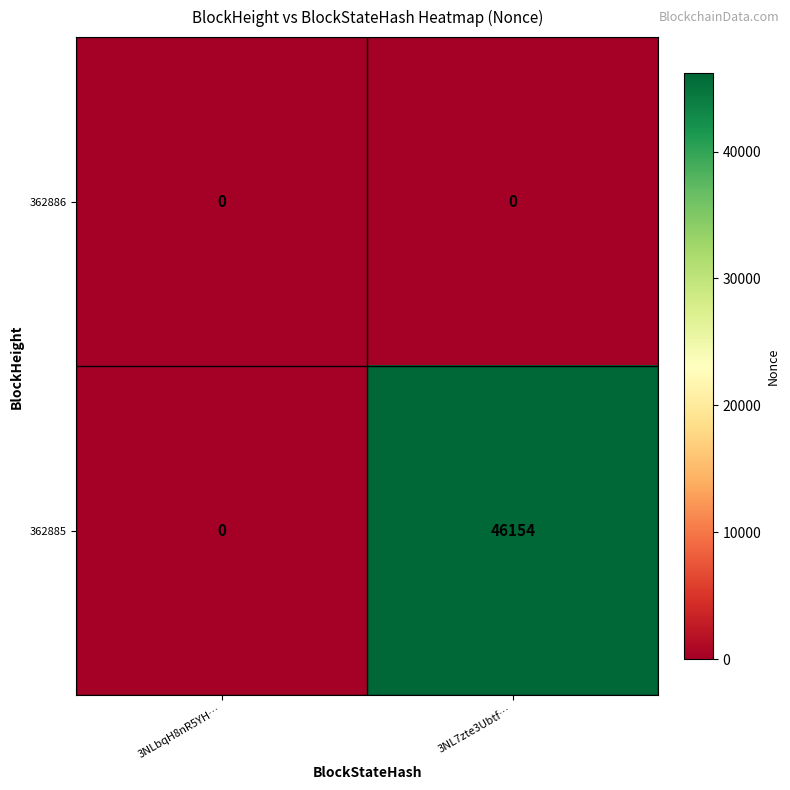

Which series has the largest range (max minus min)?

362885